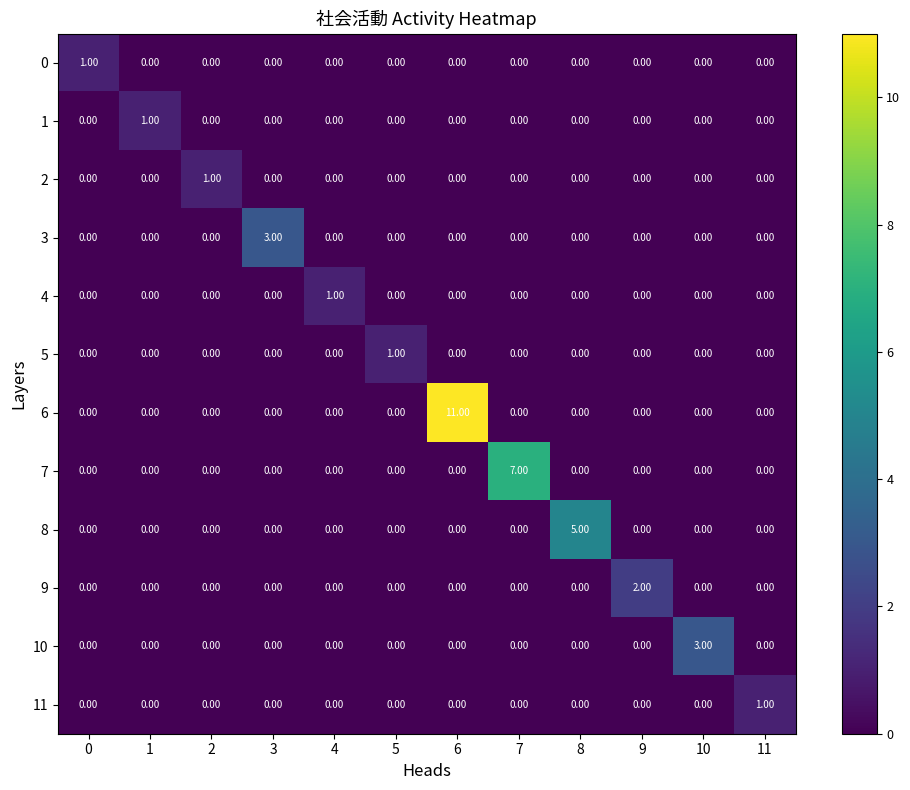

What is the sum of the 6 values at 6 and 1?

11